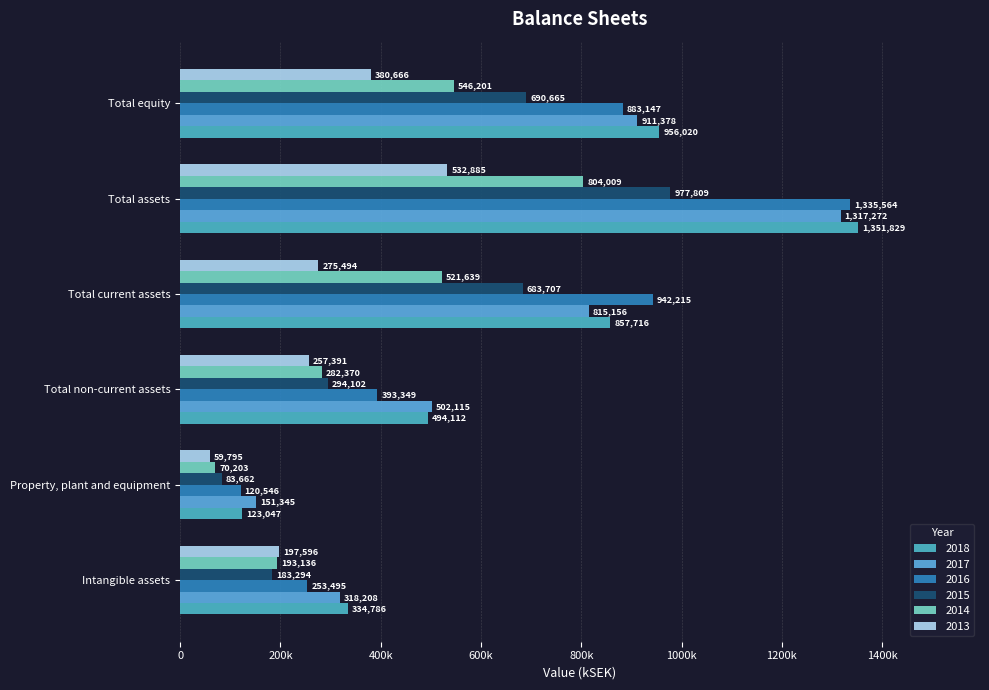

What is the sum of all 2017 values?

4015475.7